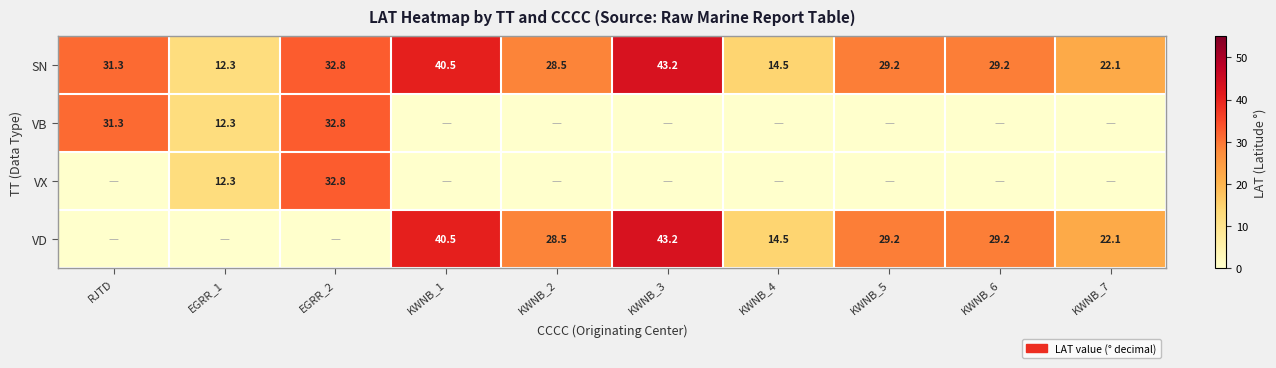

At which label does SN reach its peak?

KWNB_3